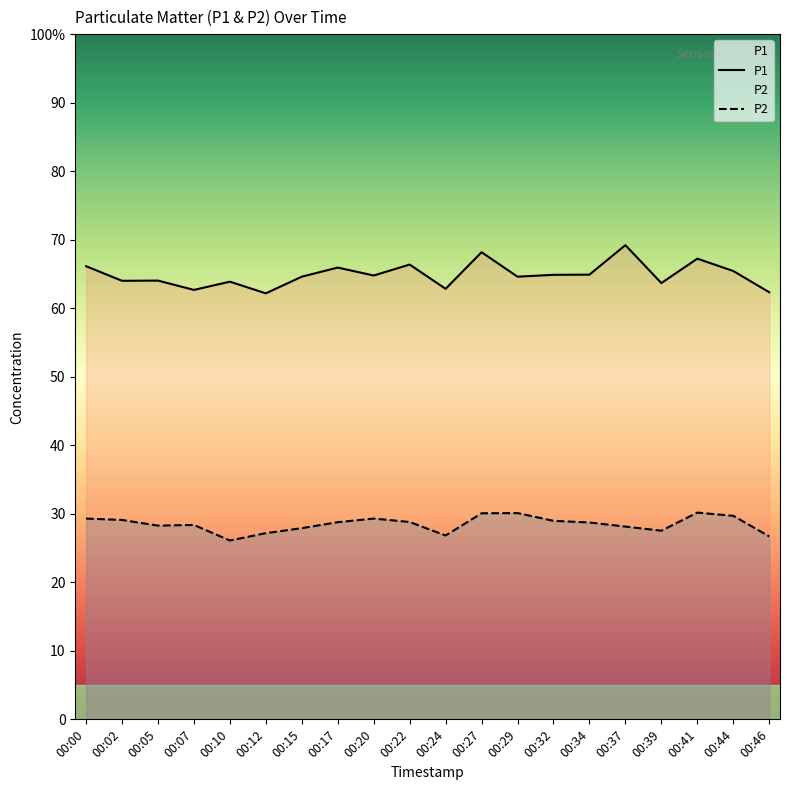

At which category does P1 reach its first local valley?

00:02